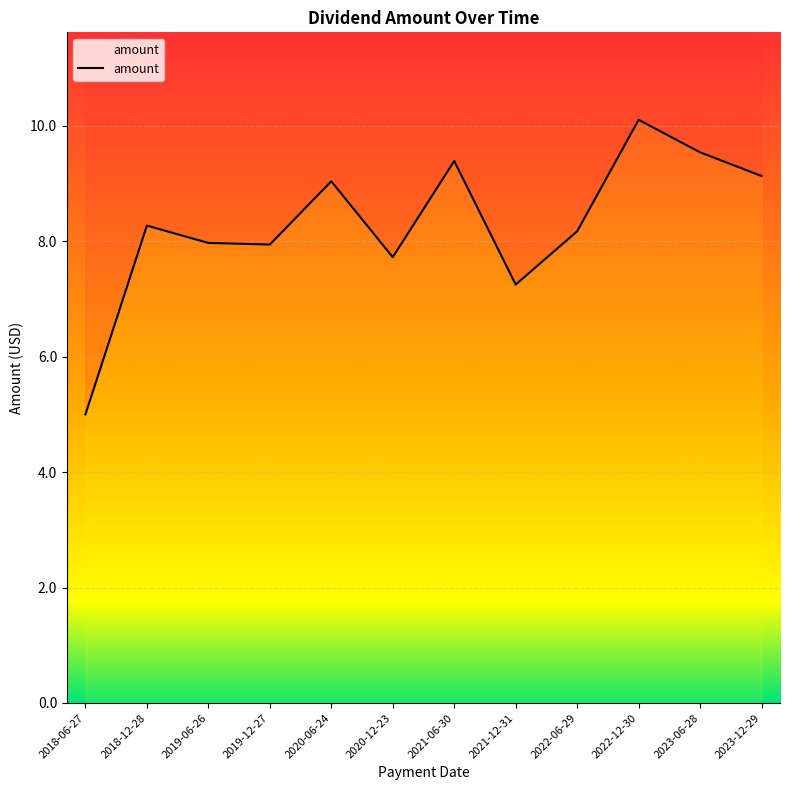

What is the greatest value displayed?

10.1